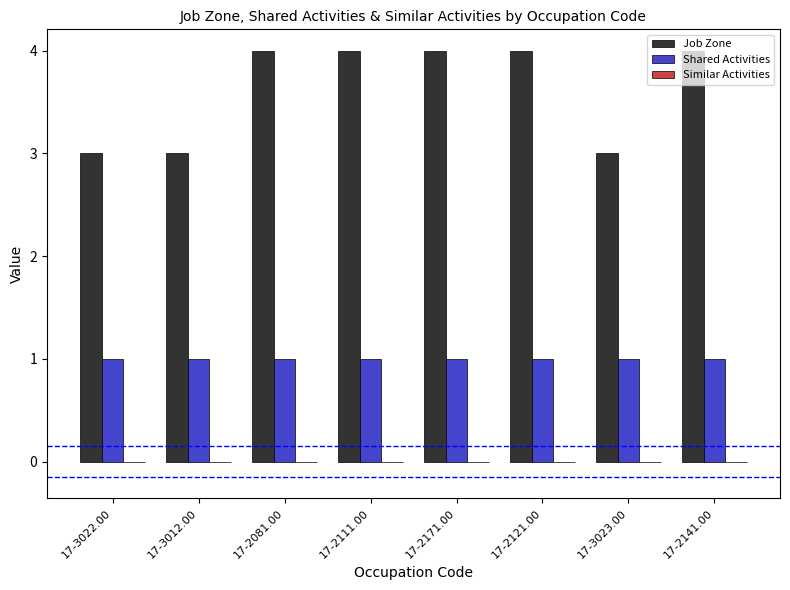

Count the number of data series in this chart.

2